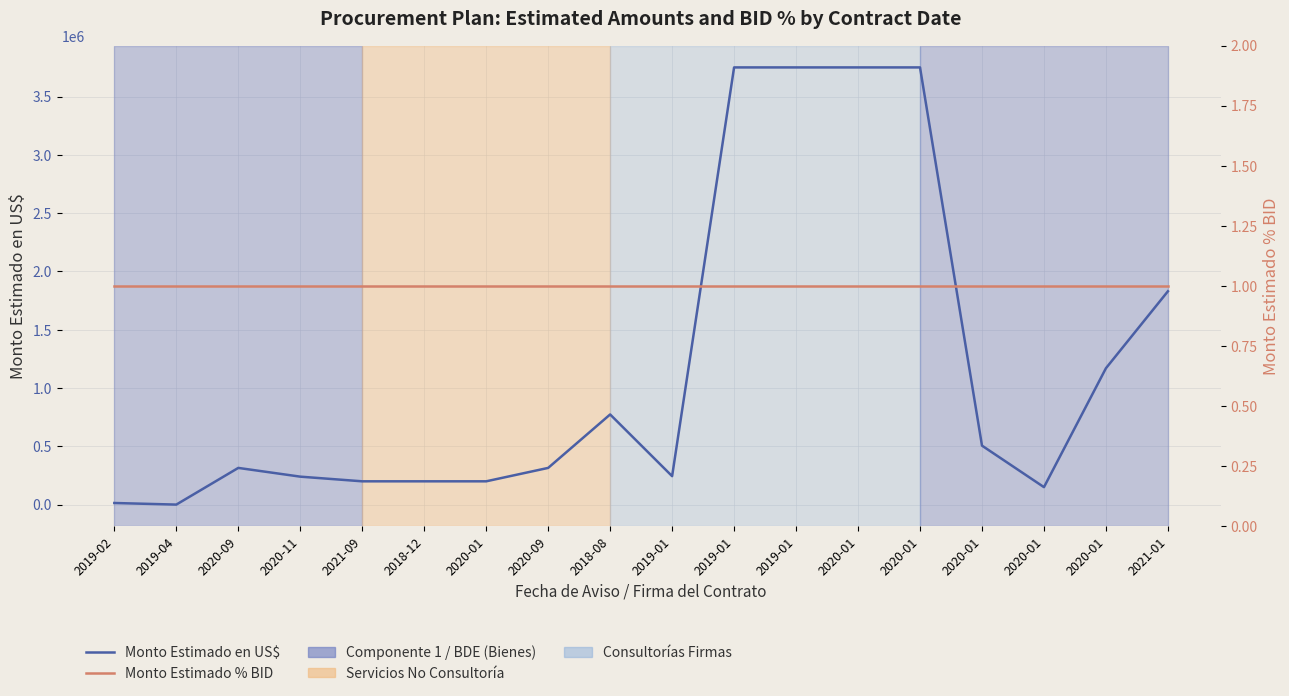

Between 2018-08 and 2019-01, which is larger?

2019-01